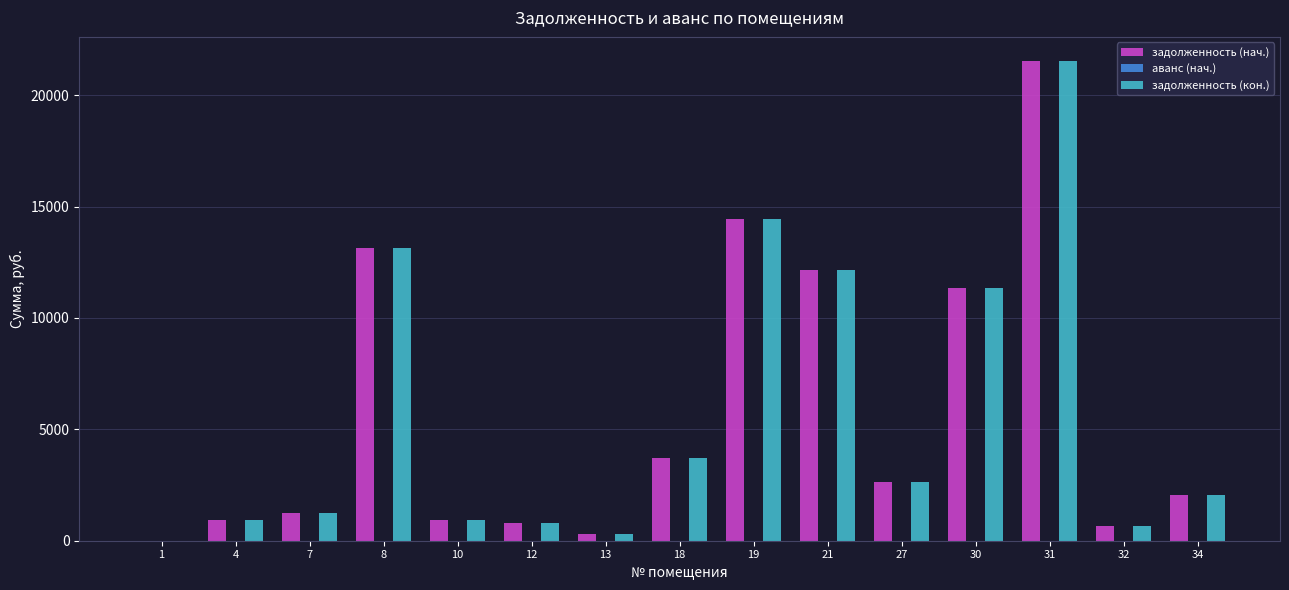

The value of задолженность (нач.) at 34 is 1213.9. True or false?

False